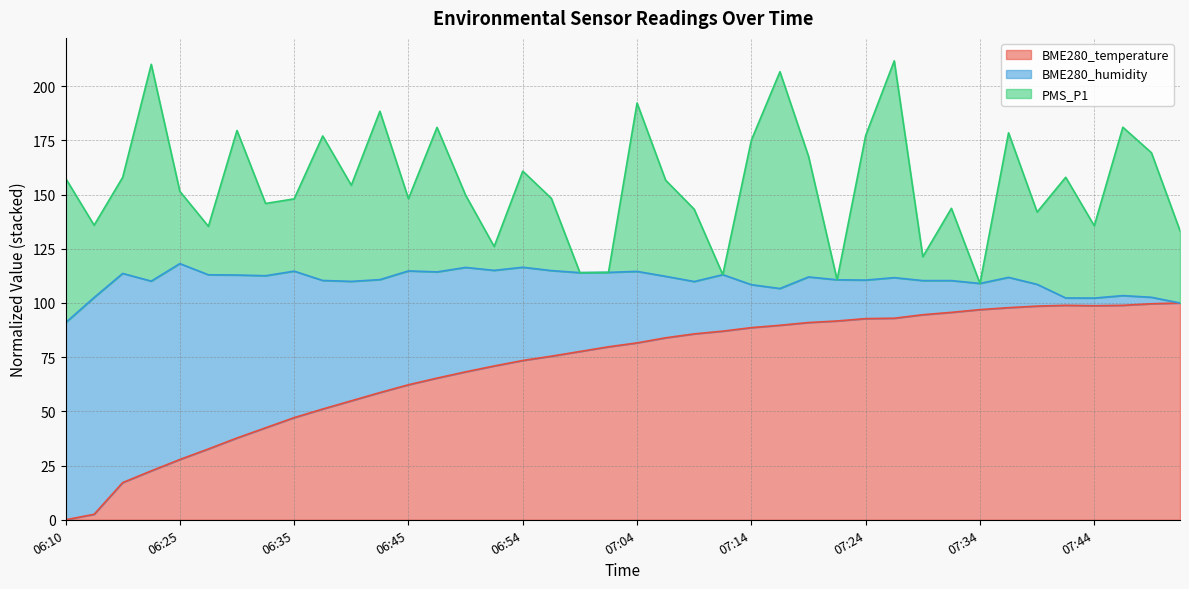

At how many categories does at least one series exceed 161?

14